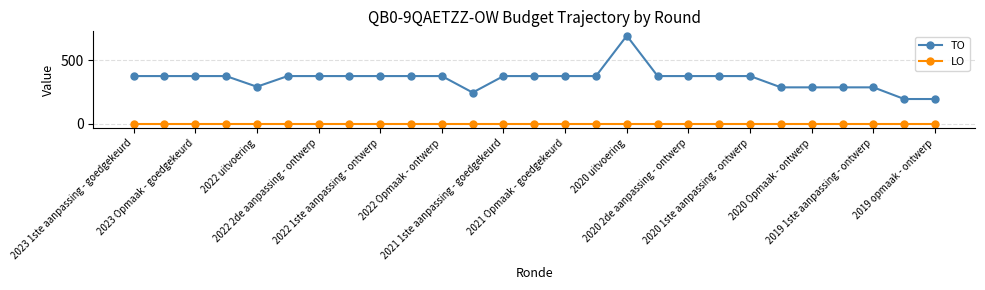

What is the value of the TO point at the 14th from the left?

376